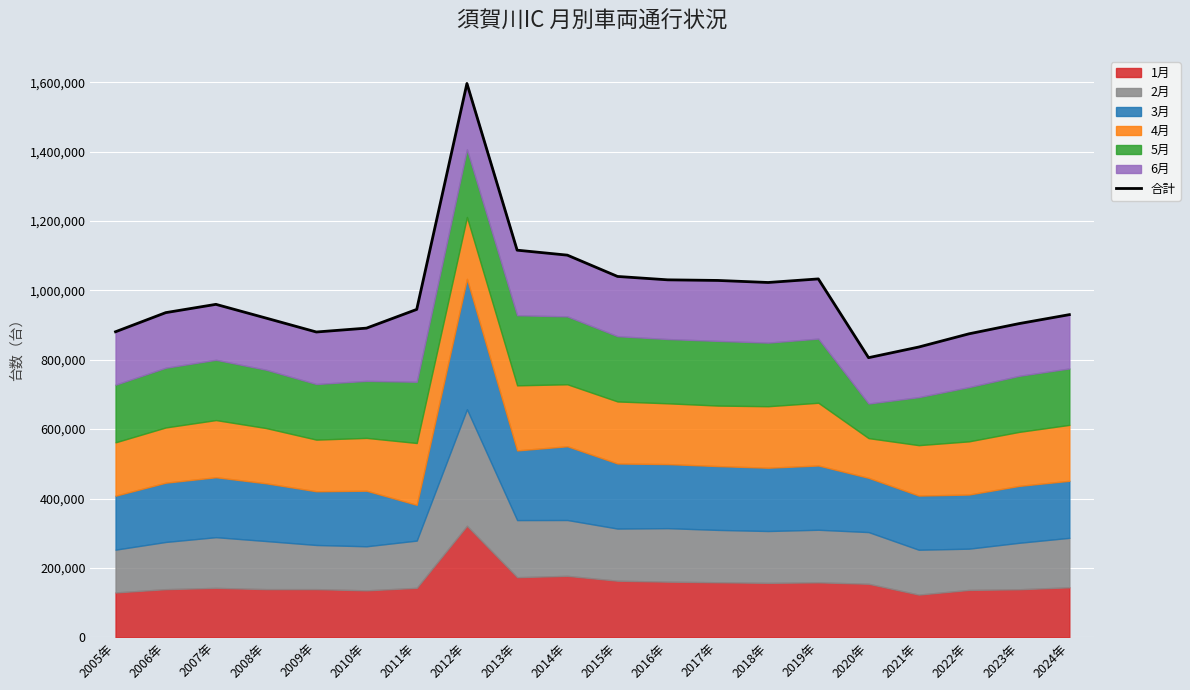

Reading right to left, what are all the values shown in this chart?

929978	904196	874703	836640	805963	1032949	1022650	1028538	1030293	1040058	1101469	1115773	1596253	945068	891133	879963	919998	959652	935755	880641